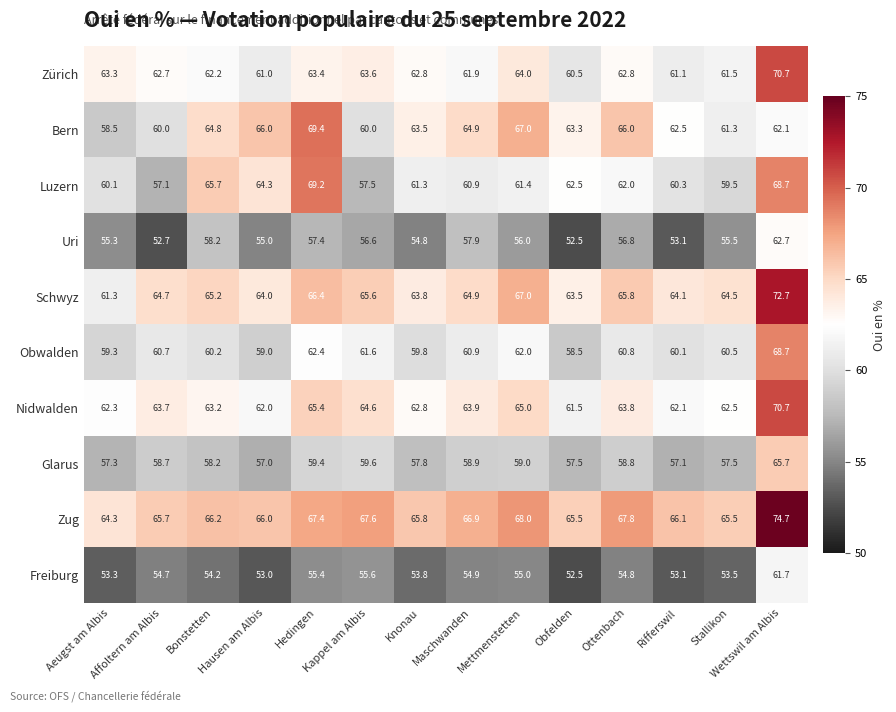

What is the average value of the Freiburg series?

54.7